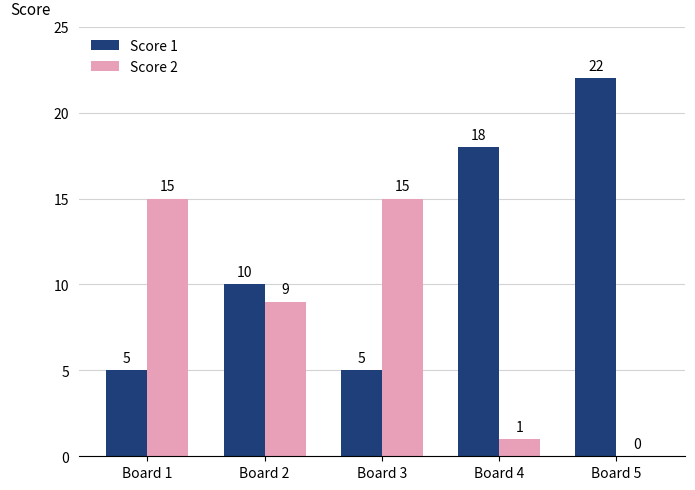

How many series are shown in this chart?

2